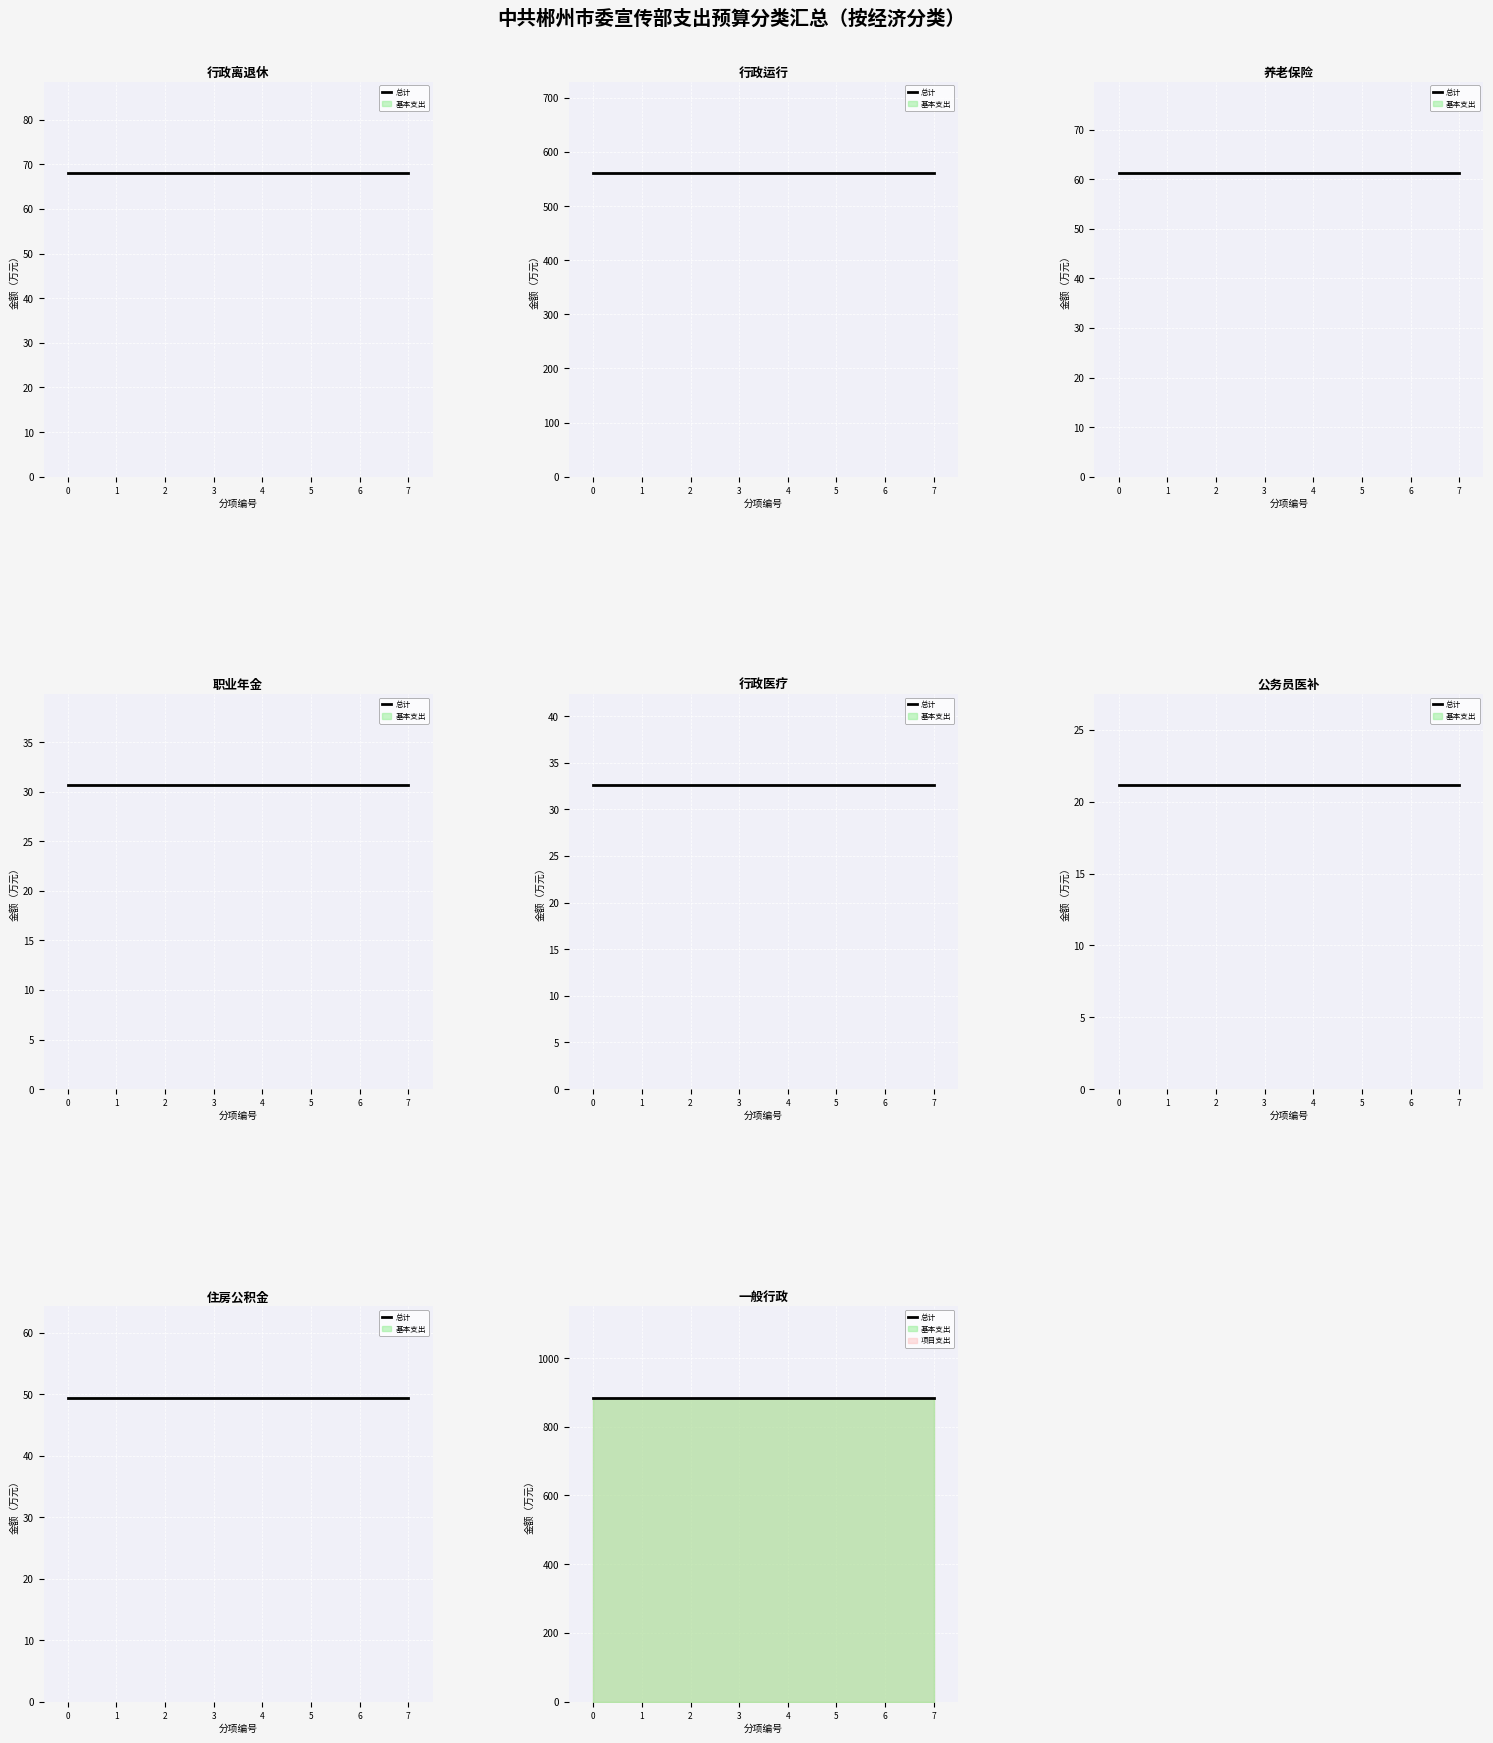

Rank the series by their maximum value, from lowest to highest.

基本支出合计, 总计